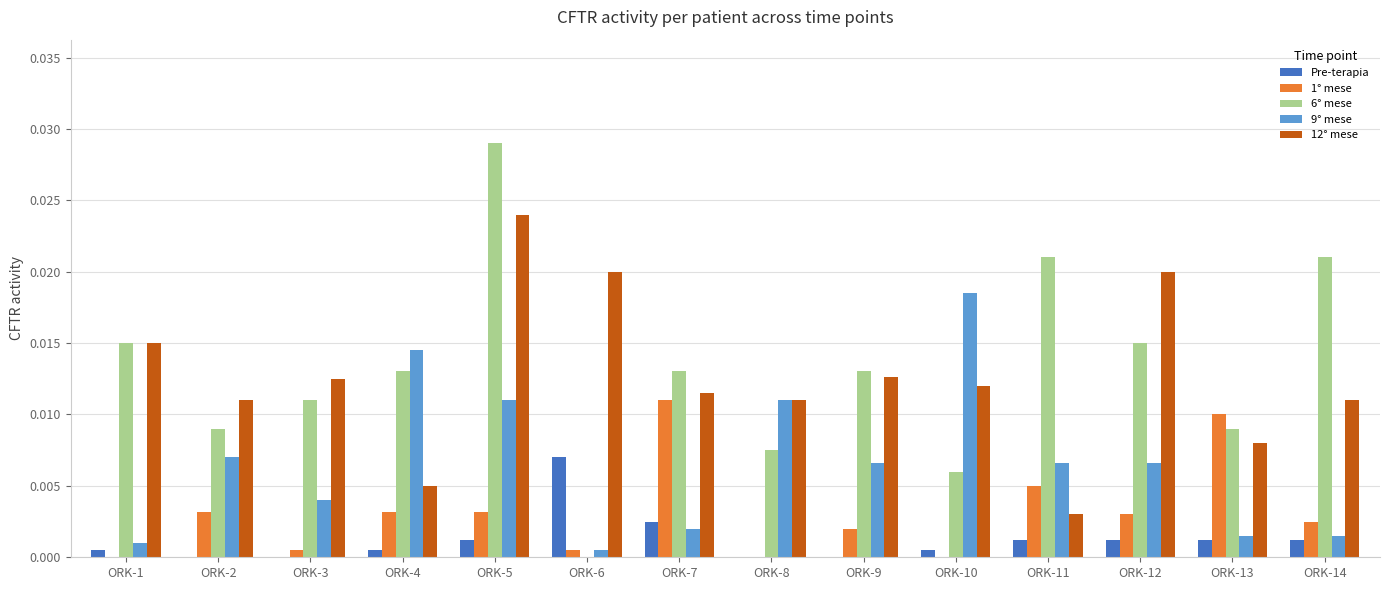

Which category has the highest value in the 12° mese series?

ORK-5